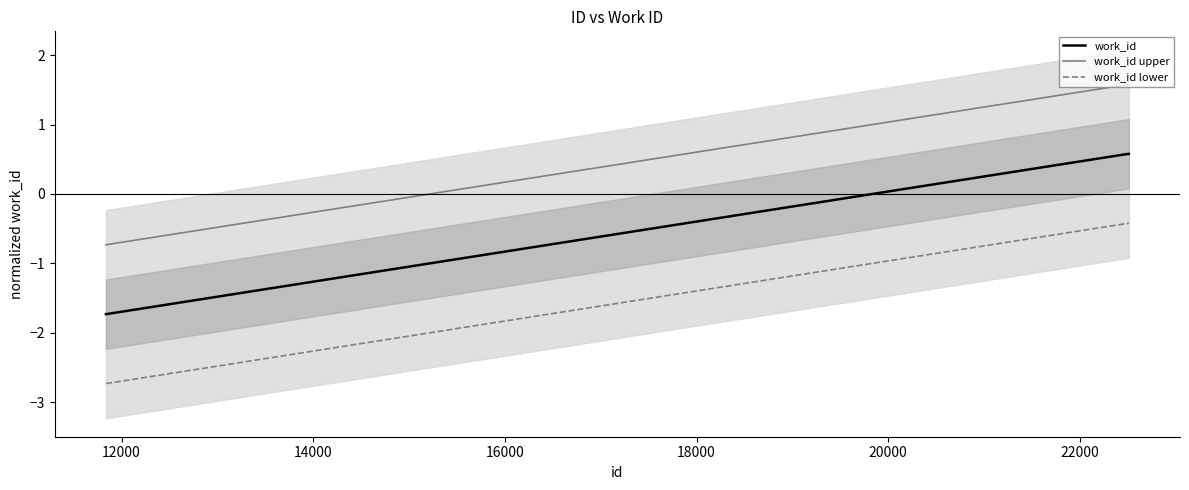

True or false: work_id upper and work_id intersect in this chart.

False